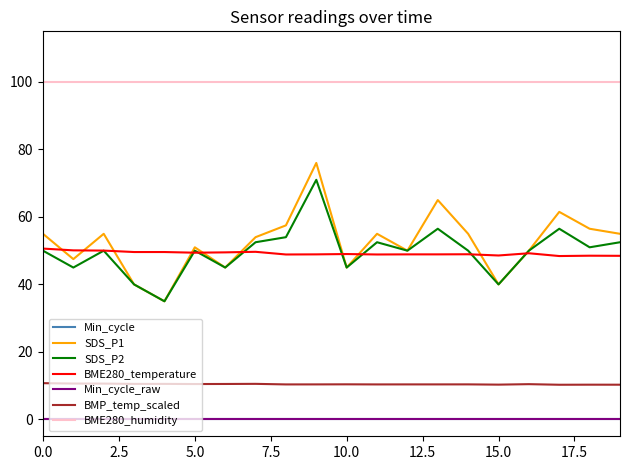

What is the greatest value displayed?

100.0